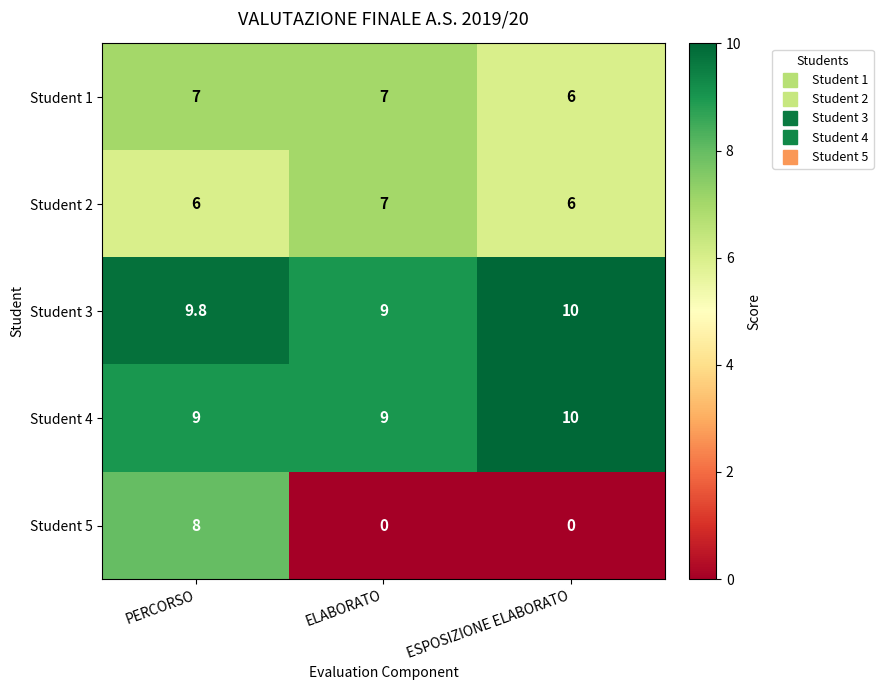

At which category is the sum across all series the highest?

PERCORSO